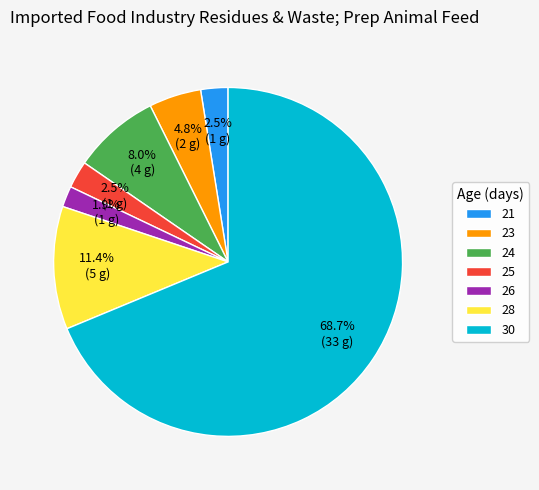

Does 21 account for over 50% of the chart?

No